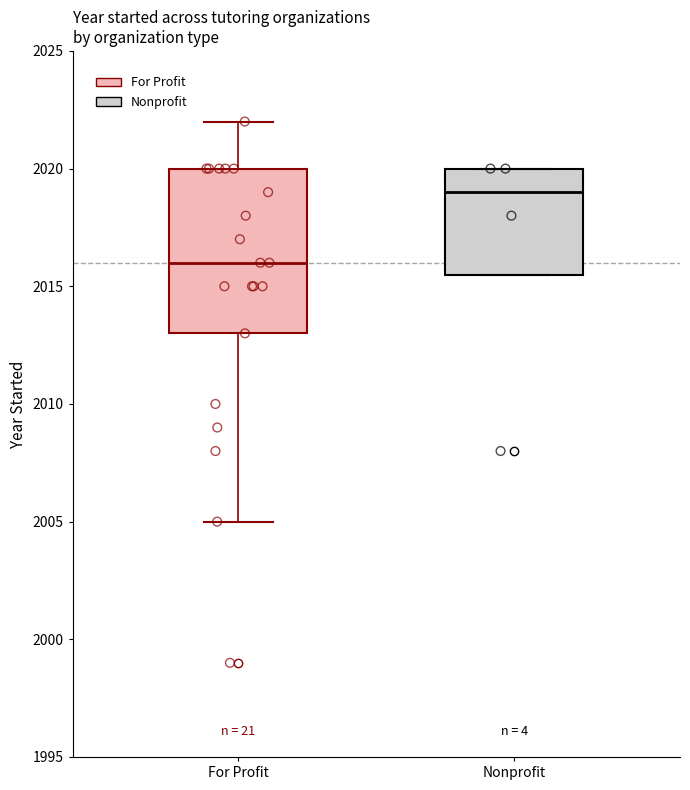

Reading left to right, read every box against the y-axis: the position of its median line, the range the box covers, and the ends of its whiskers. The values are not printed on the chart, so give them approximately, as read against the axis.

For Profit: median 2016.0, box 2013.0 to 2020.0, whiskers 2005.0 to 2022.0
Nonprofit: median 2019.0, box 2015.5 to 2020.0, whiskers 2015.5 to 2020.0